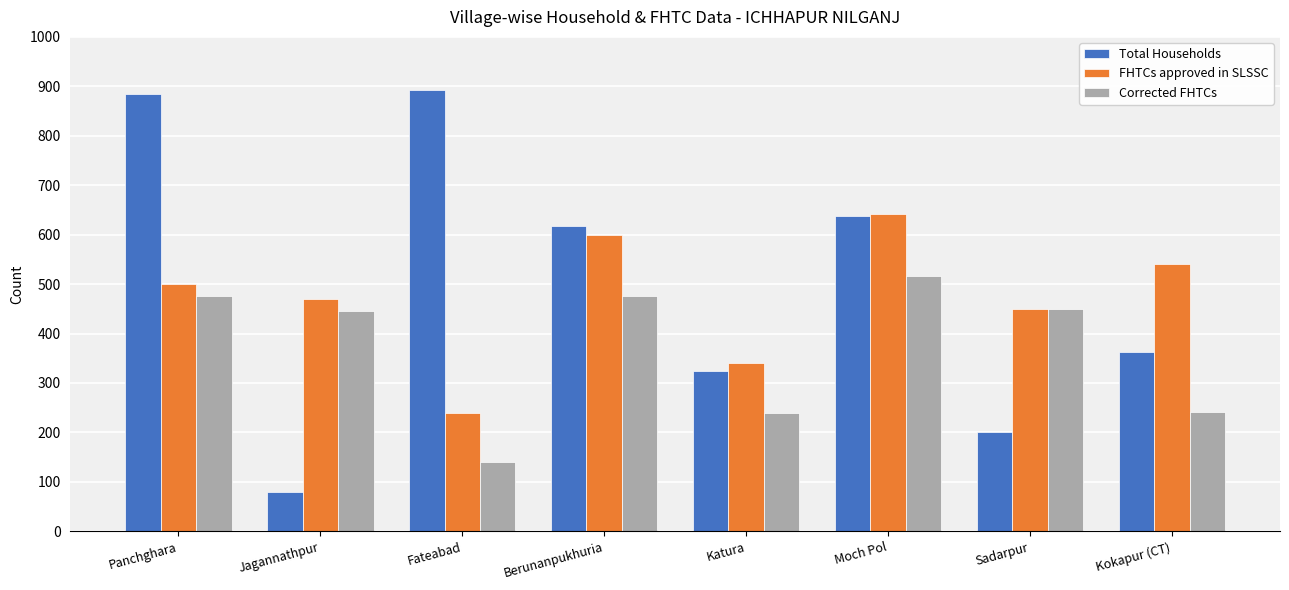

Which series has the largest range (max minus min)?

Total Households